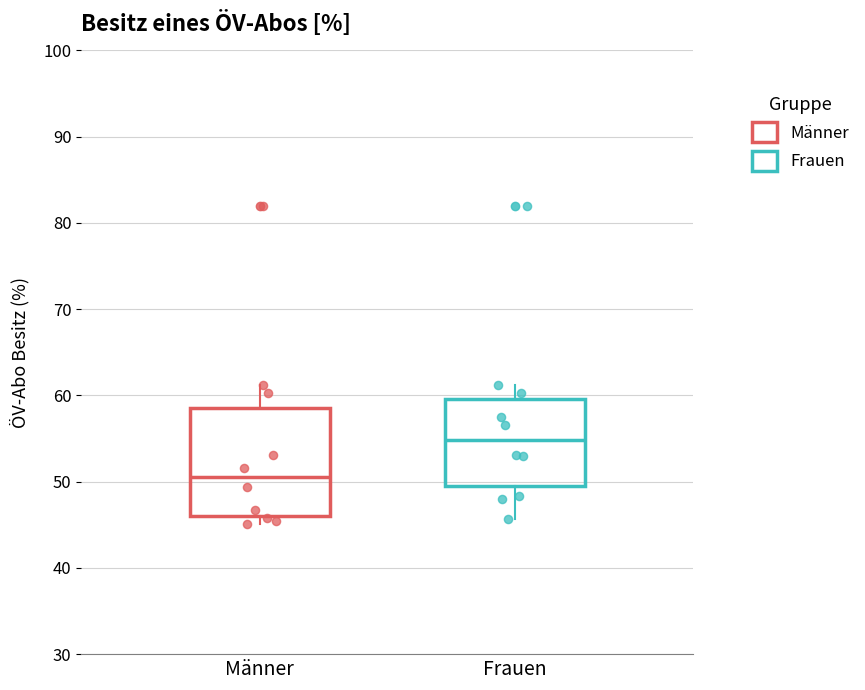

Reading left to right, read every box against the y-axis: the position of its median line, the range the box covers, and the ends of its whiskers. The values are not printed on the chart, so give them approximately, as read against the axis.

Männer: median 50, box 46 to 59, whiskers 45 to 61
Frauen: median 55, box 49 to 60, whiskers 46 to 61